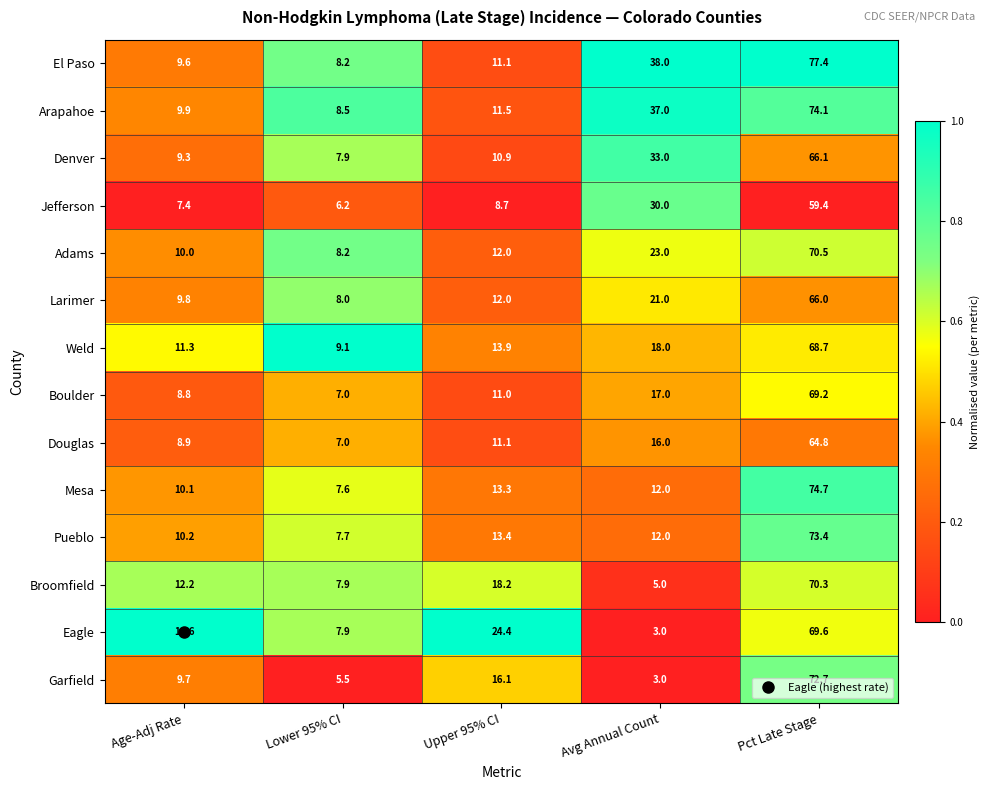

The Denver series shows 14.1 at Age-Adj Rate. True or false?

False